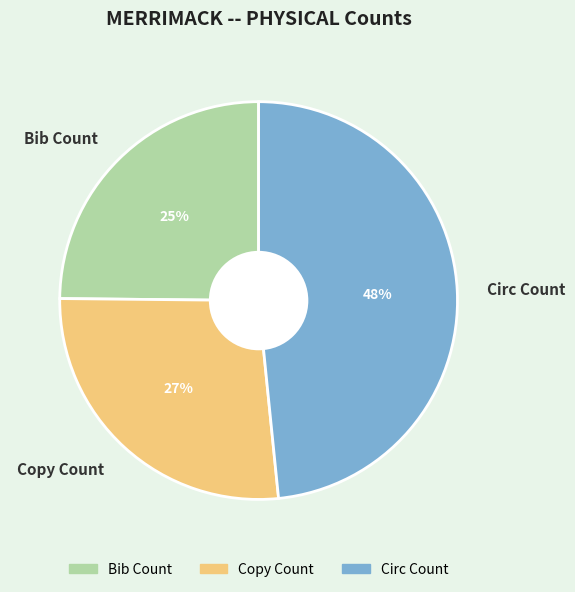

Does Copy Count account for over 50% of the chart?

No